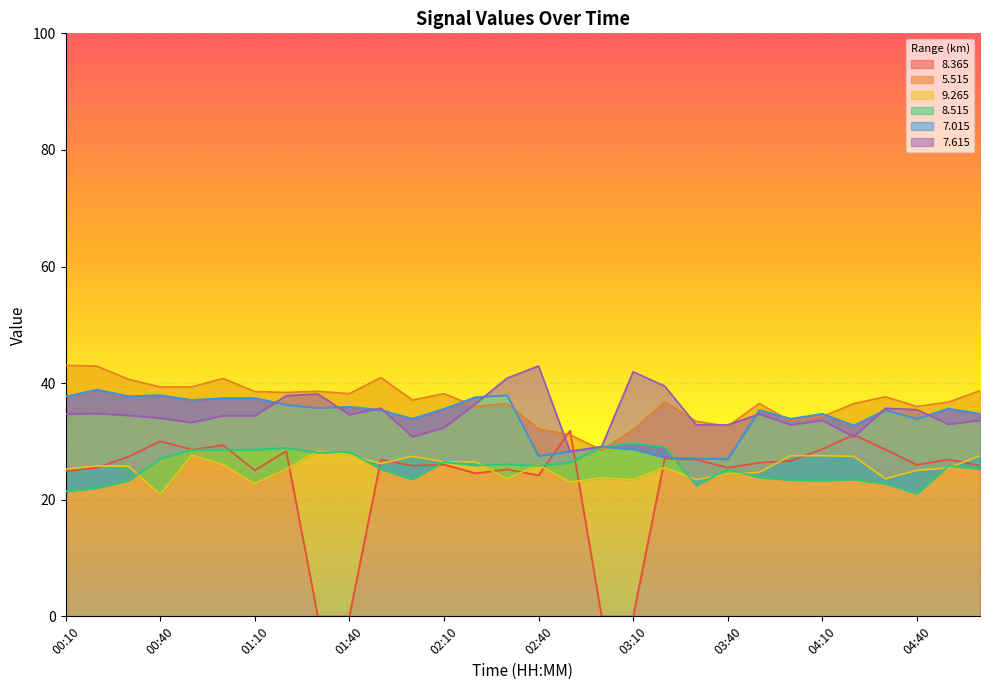

True or false:   5.515 has a value of 62.3 at 01:40.

False